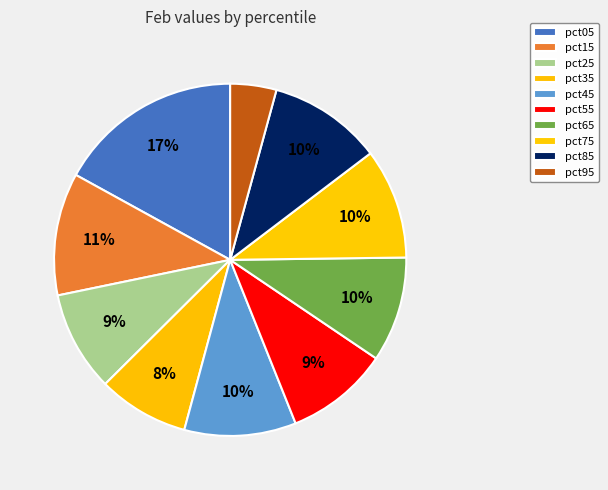

Which slice is the largest?

pct05